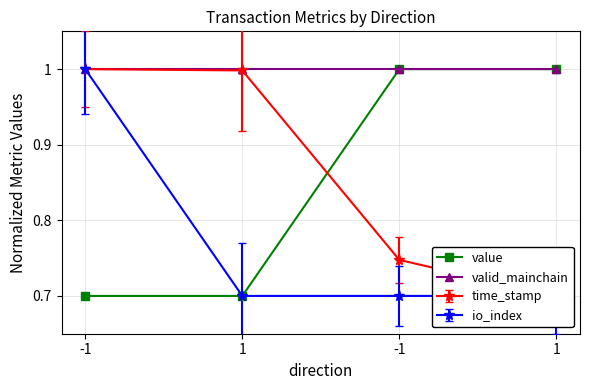

What is the smallest value displayed?

0.7